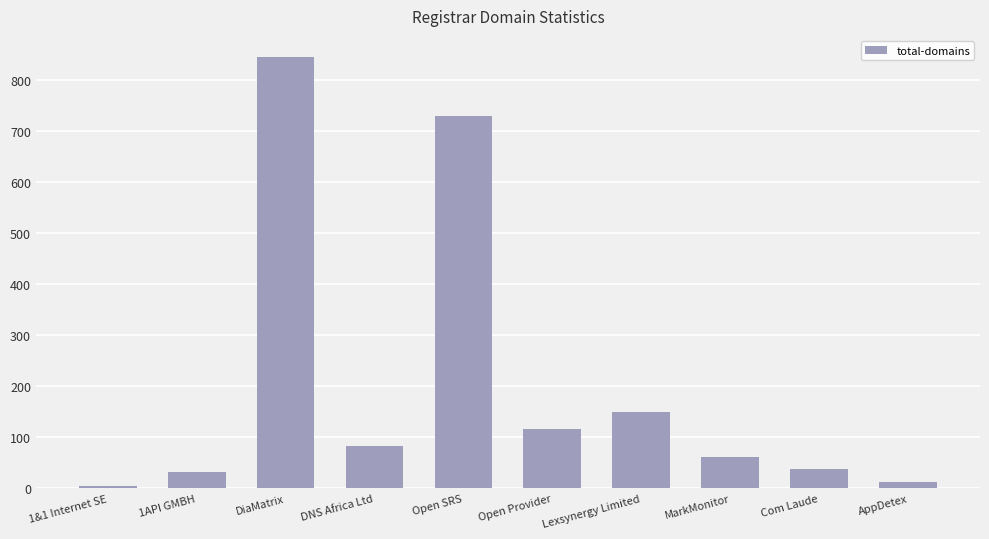

What is the sum of the values at 1&1 Internet SE and MarkMonitor?

65